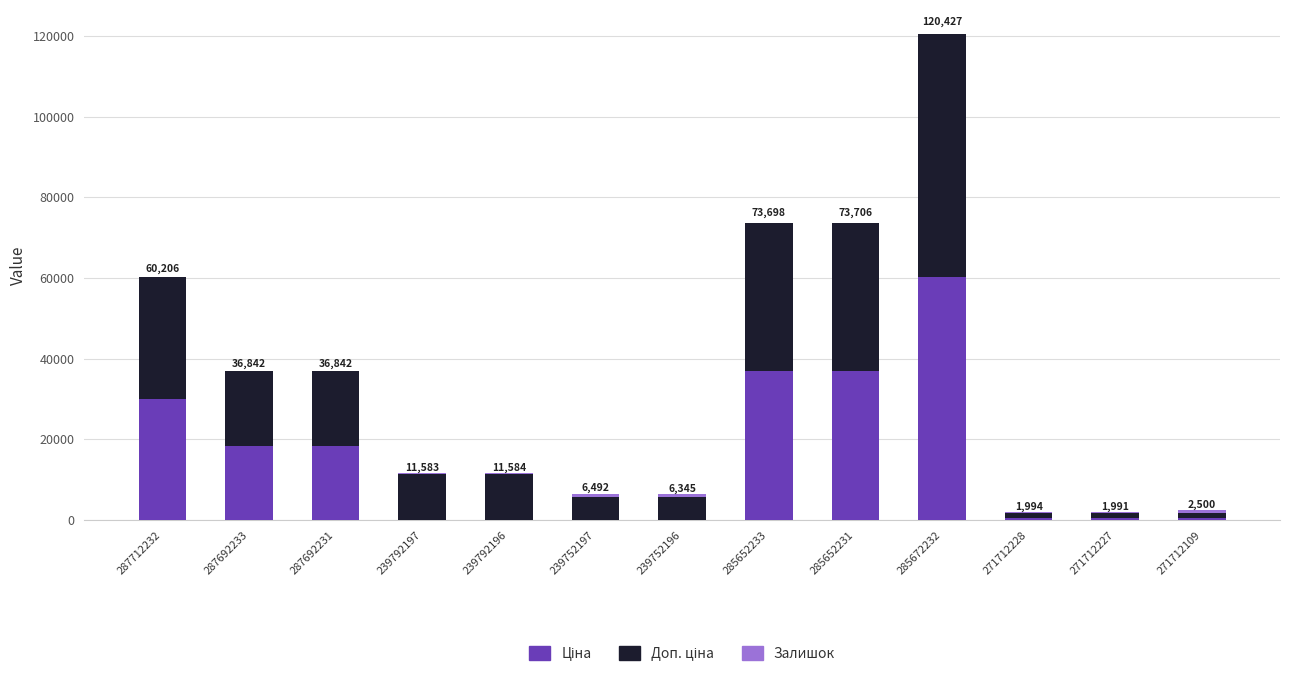

At which category is the sum across all series the highest?

285672232